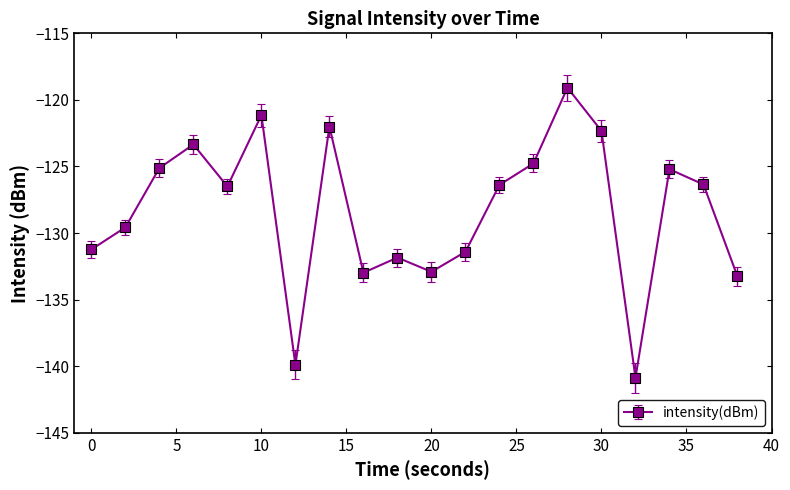

True or false: the data has more than 0 interior local peaks.

True